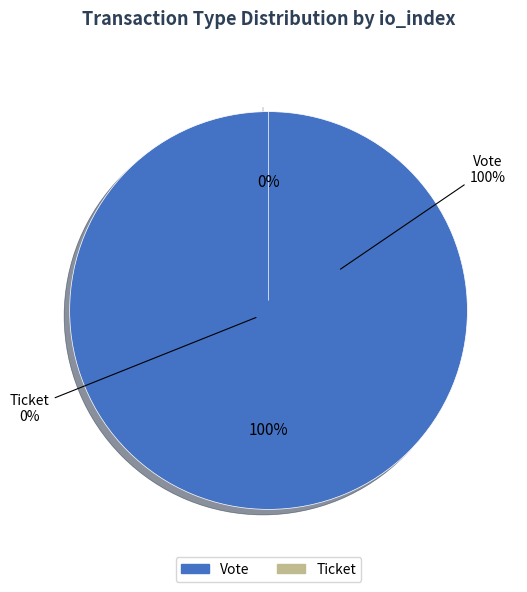

Combined, what portion of the pie is Vote and Ticket?

100.0%